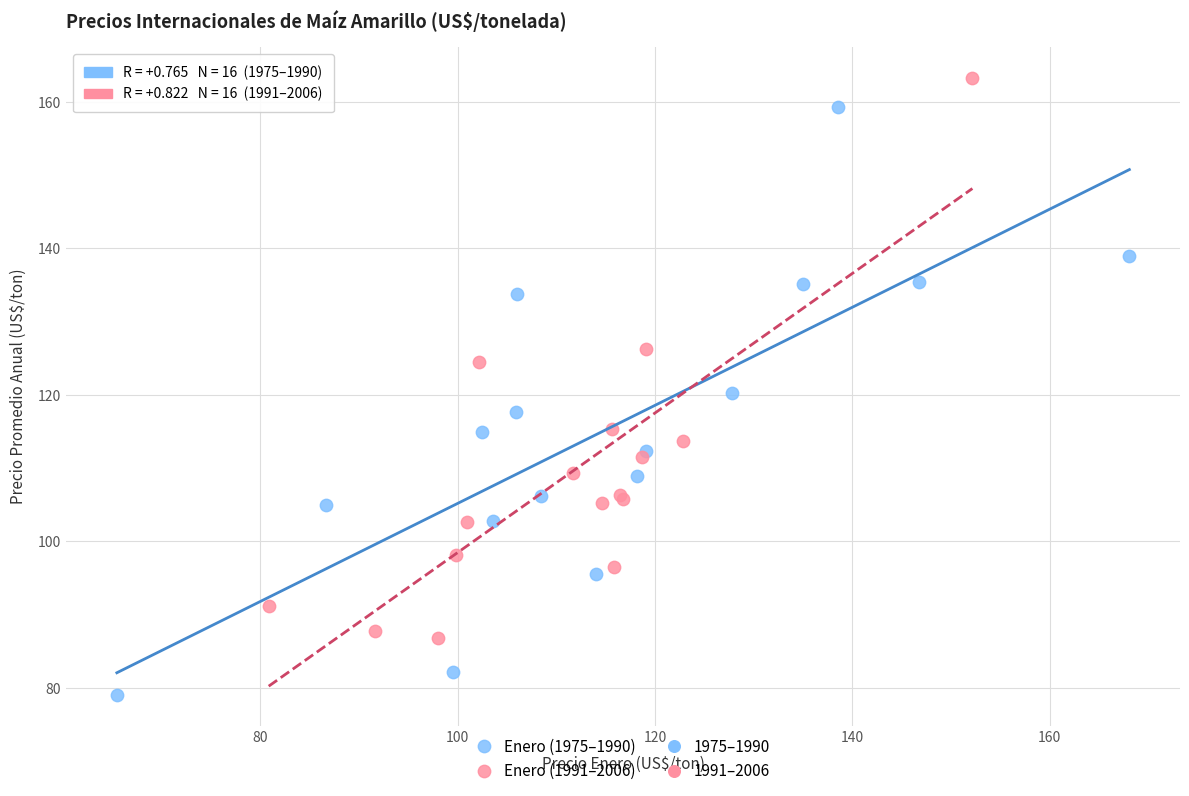

Which series reaches the minimum Y coordinate?

Enero (1975–1990)